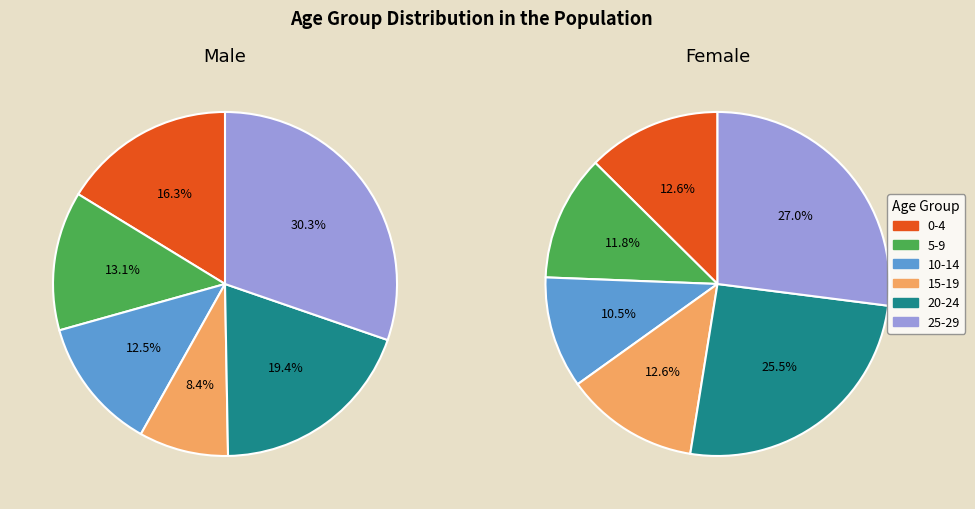

To the nearest percent, what is the average slice percentage?

17%